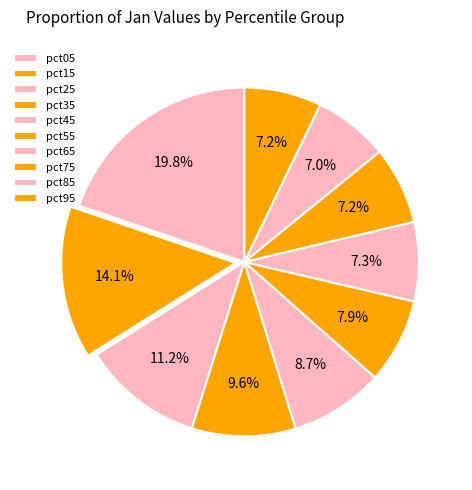

Count the number of slices in the pie.

10